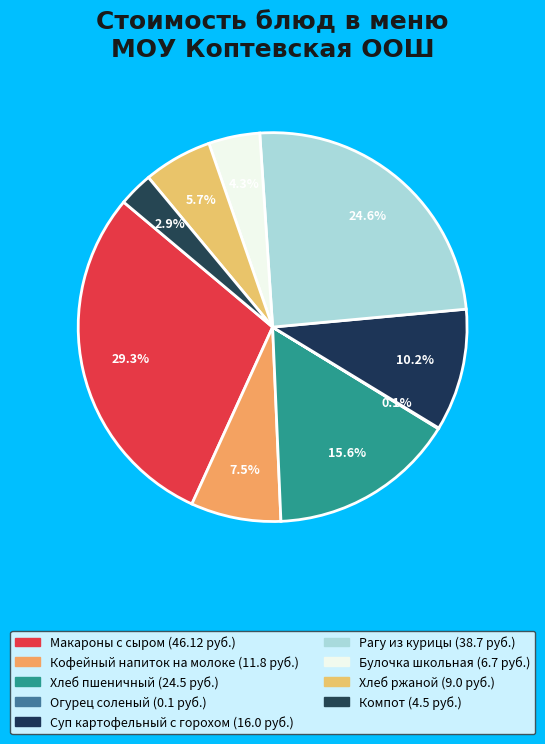

The Хлеб ржаной slice represents 6% of the pie. True or false?

True